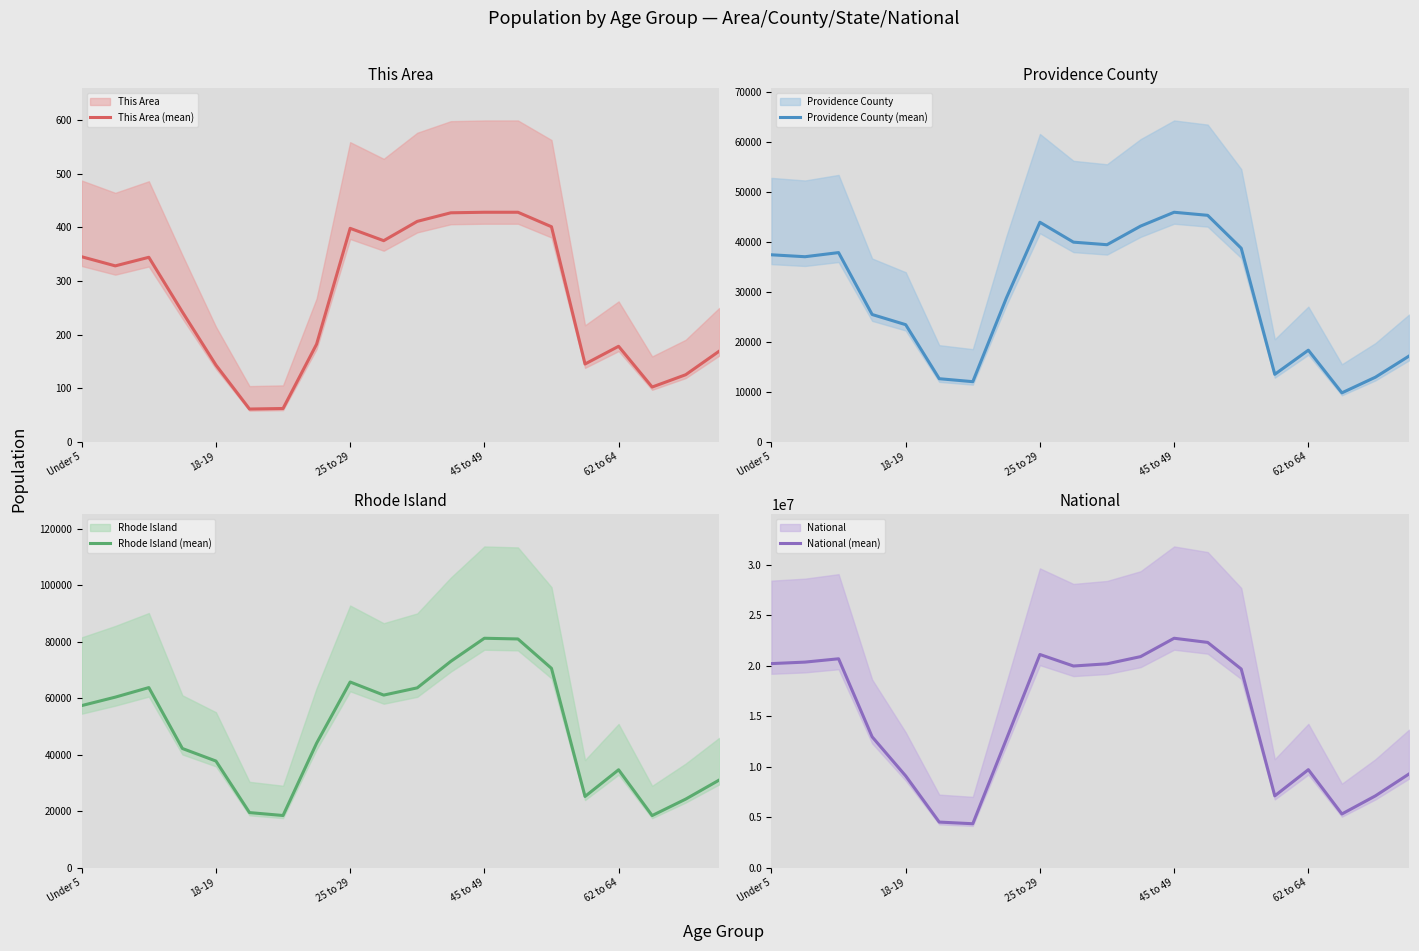

List the labels in order of This Area (mean) value, smallest first.

5, 6, 17, 18, 62 to 64, 15, 19, 16, 7, 45 to 49, 18-19, 25 to 29, Under 5, 9, 8, 14, 10, 11, 12, 13